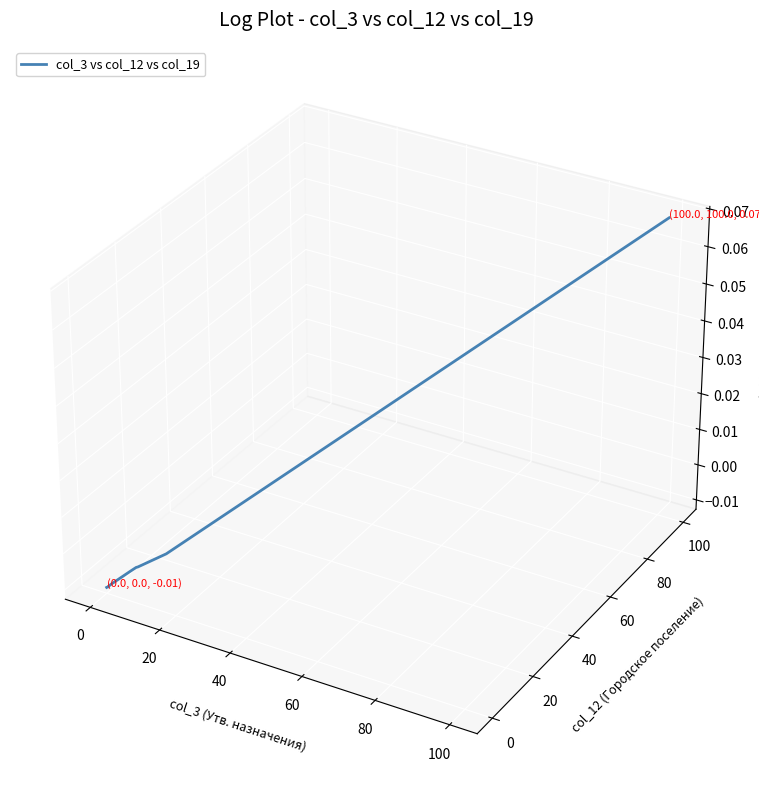

Does the chart have visible grid lines?

No